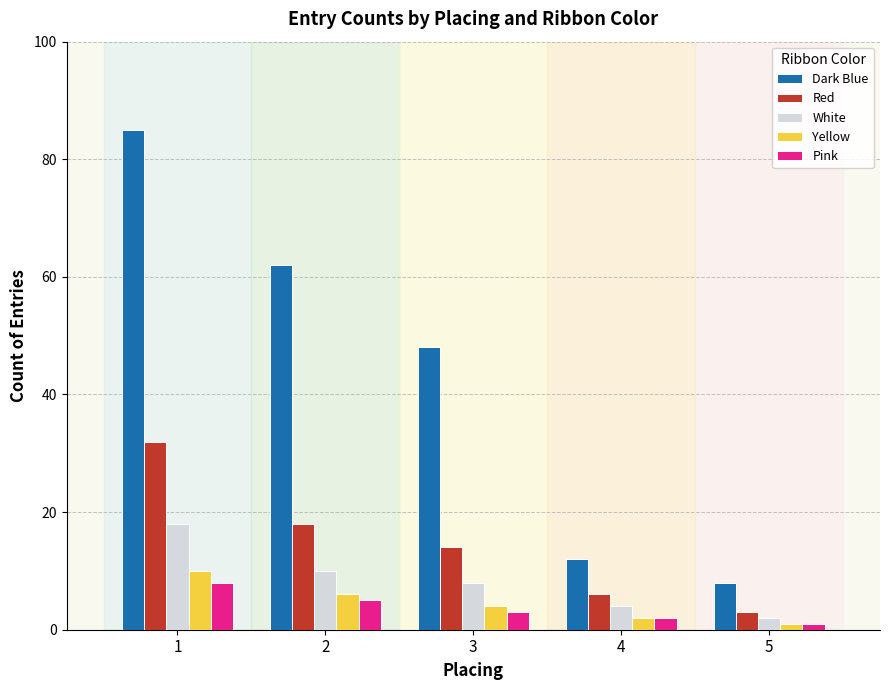

What is the sum of all Dark Blue values?

215